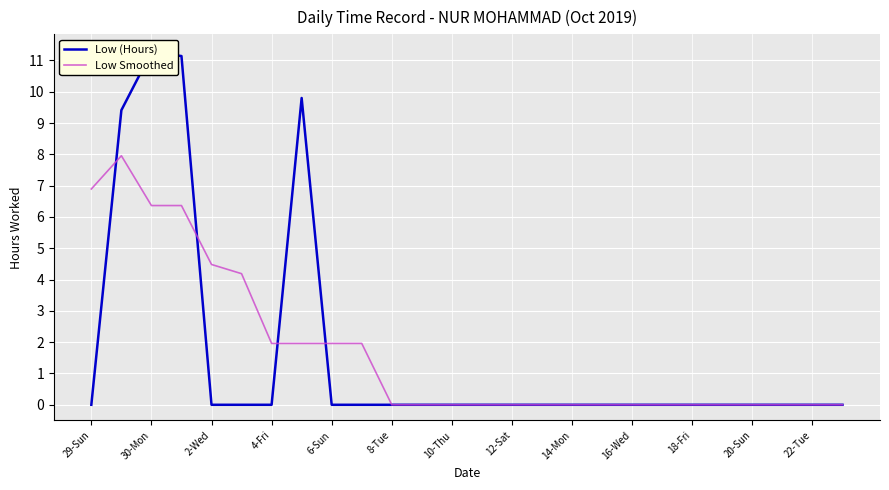

What is the maximum value for Low Smoothed?

8.0